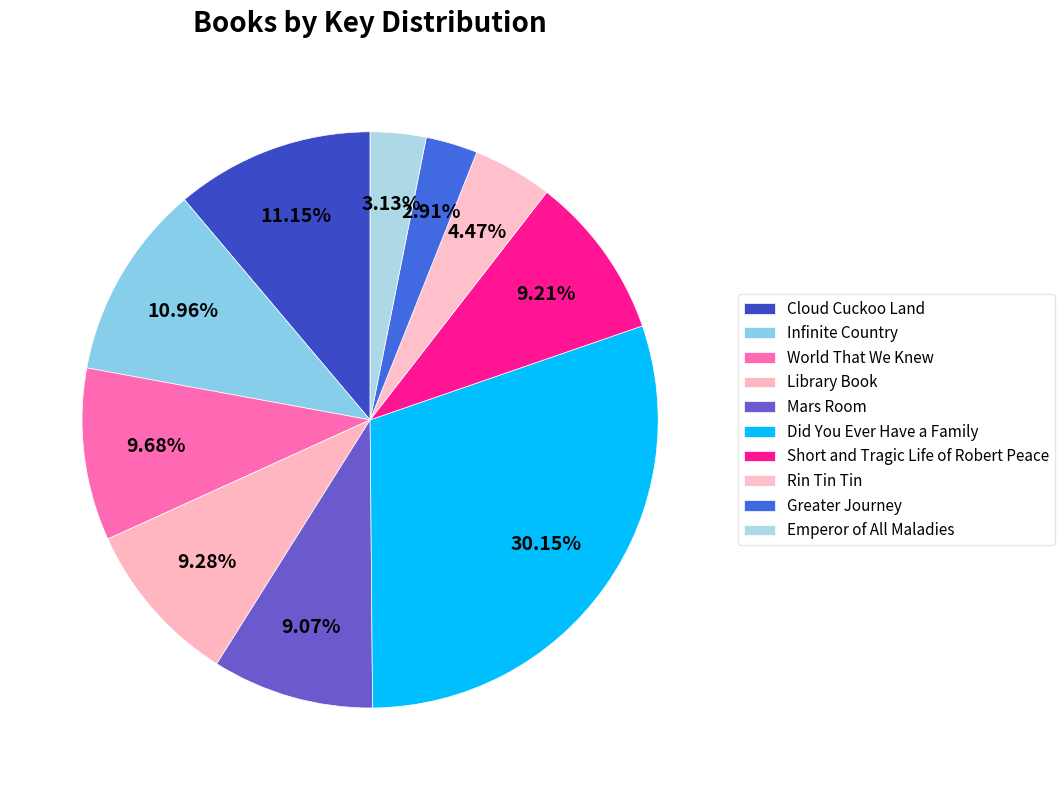

To the nearest percent, what is the difference between the Emperor of All Maladies and World That We Knew slice percentages?

7%